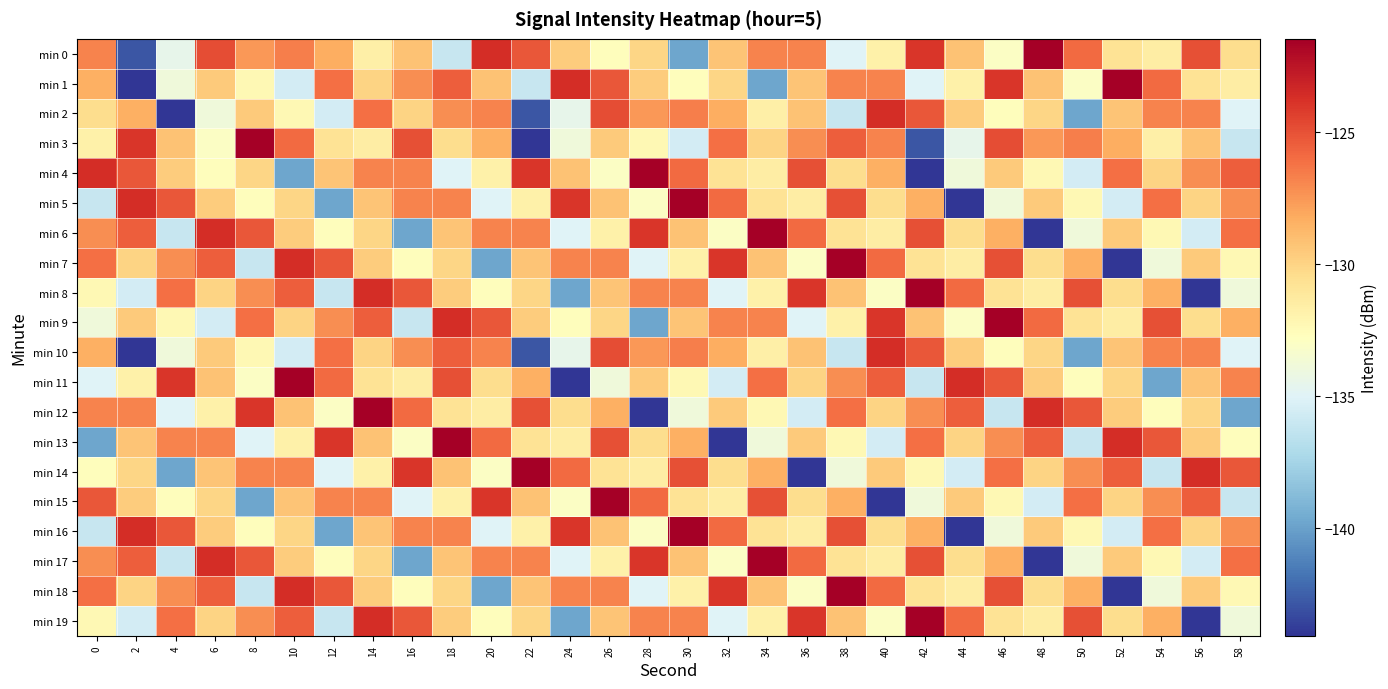

What is the minimum value shown in the chart?

-144.1